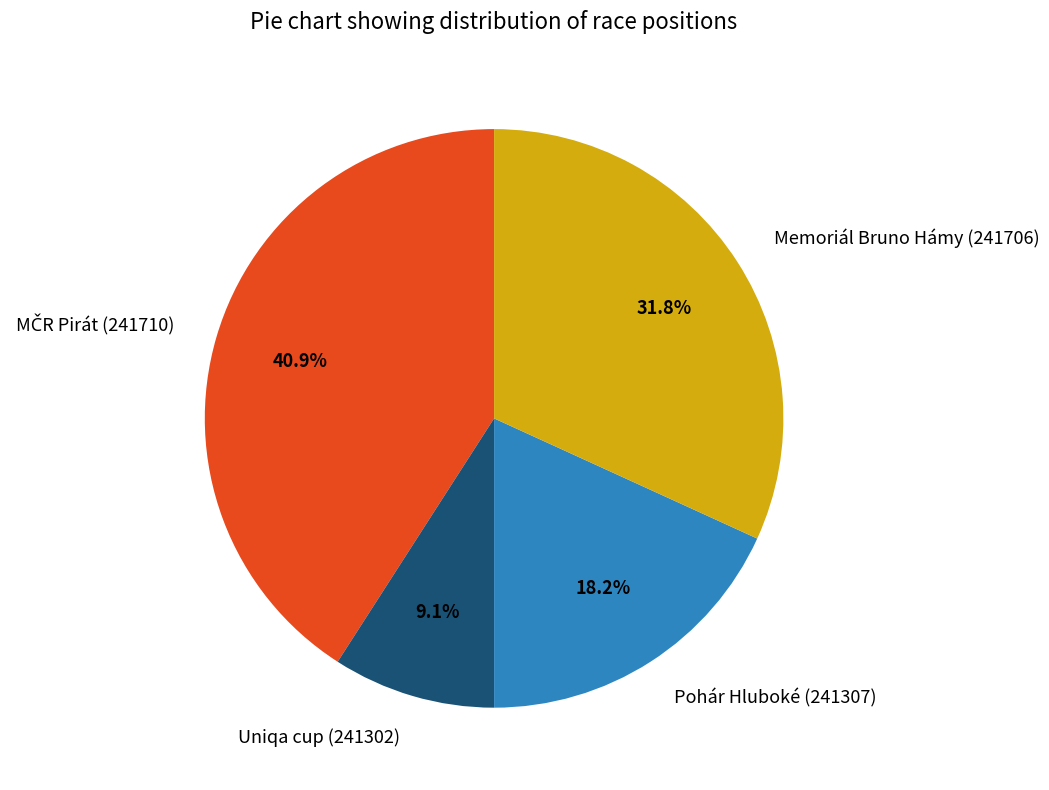

Approximately how many times larger is the value at Pohár Hluboké (241307) compared to Memoriál Bruno Hámy (241706)?

0.6